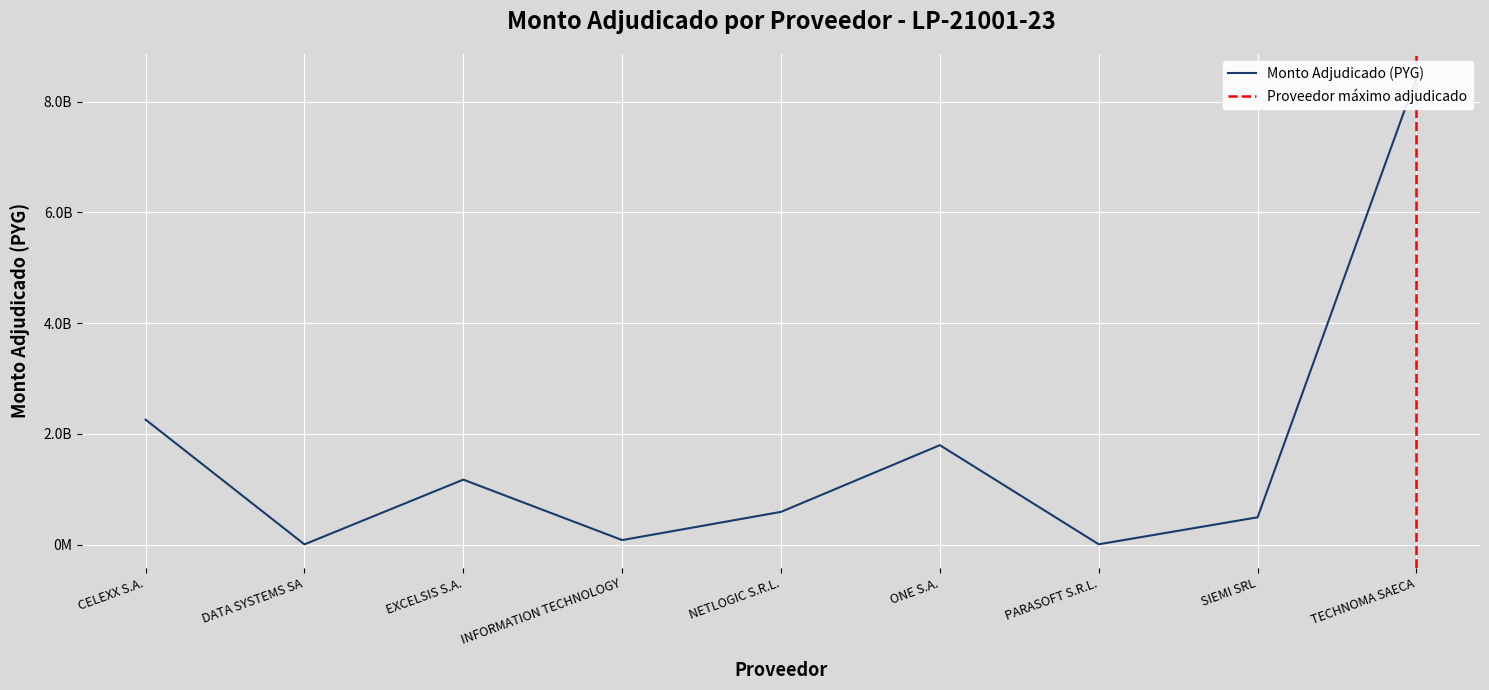

Reading left to right, transcribe all the data shown in this chart.

CELEXX S.A.=2257500000	DATA SYSTEMS SA=5948667	EXCELSIS S.A.=1174500000	INFORMATION TECHNOLOGY=83247000	NETLOGIC S.R.L.=592500000	ONE S.A.=1796478104	PARASOFT S.R.L.=7148000	SIEMI SRL=494313120	TECHNOMA SAECA=8436166808